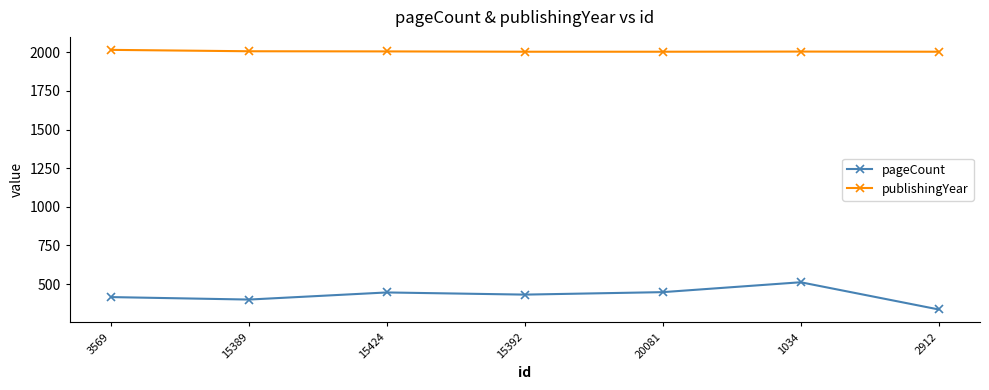

Rank the series by their average value, from highest to lowest.

publishingYear, pageCount